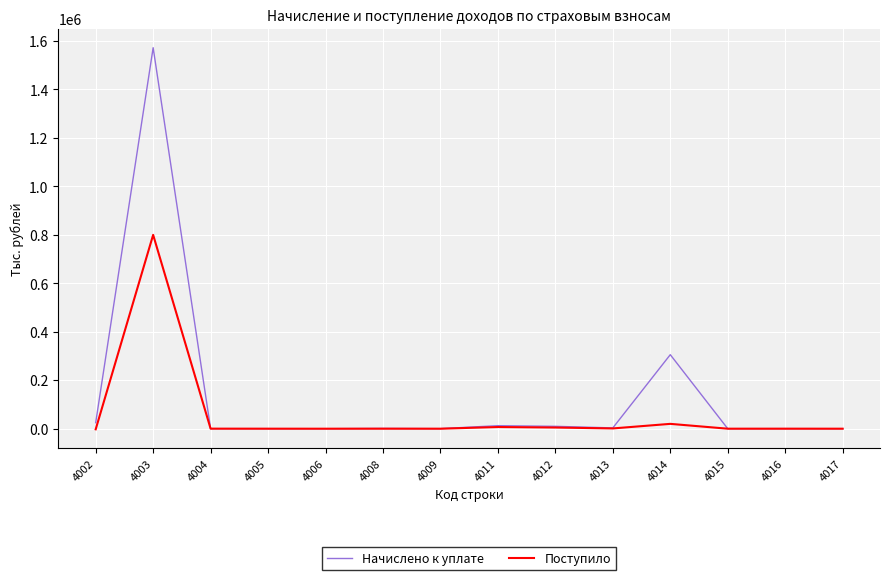

At how many categories does at least one series exceed 1109187?

1